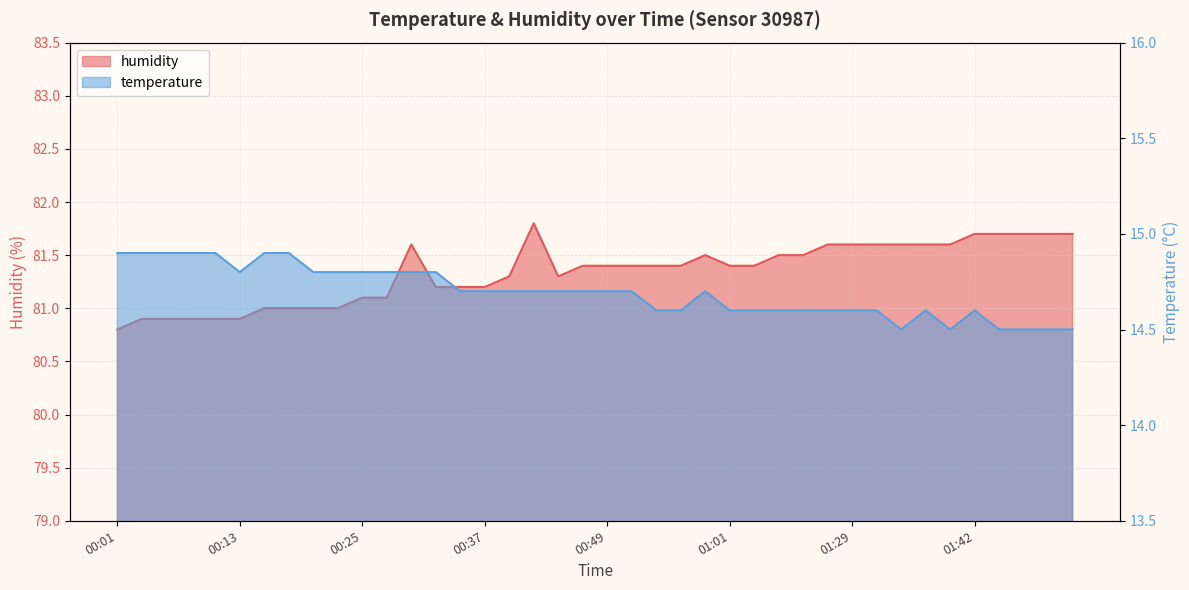

Is it true that temperature equals 10.2 at 00:35?

False